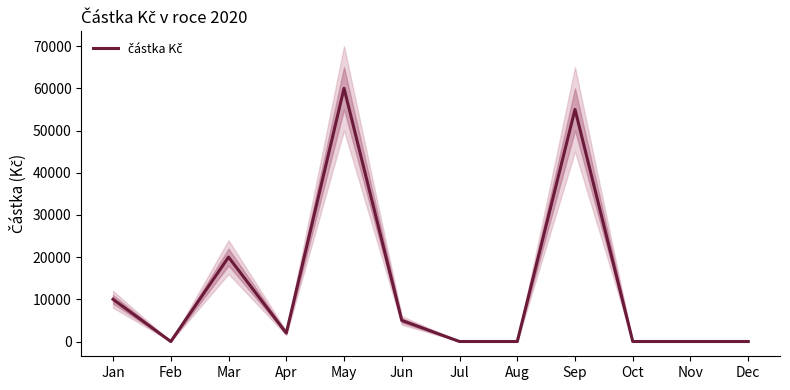

Which has a higher value, Aug or Jan?

Jan